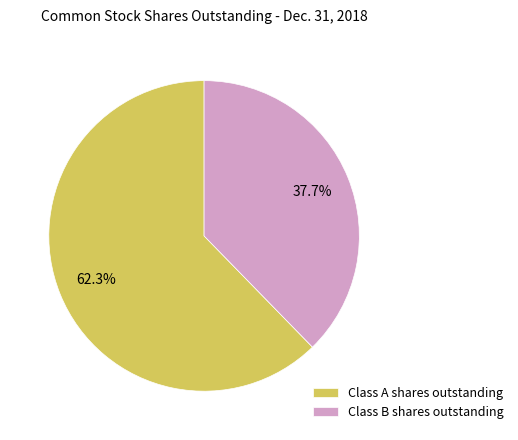

Rank the categories by value from lowest to highest.

Class B shares outstanding, Class A shares outstanding